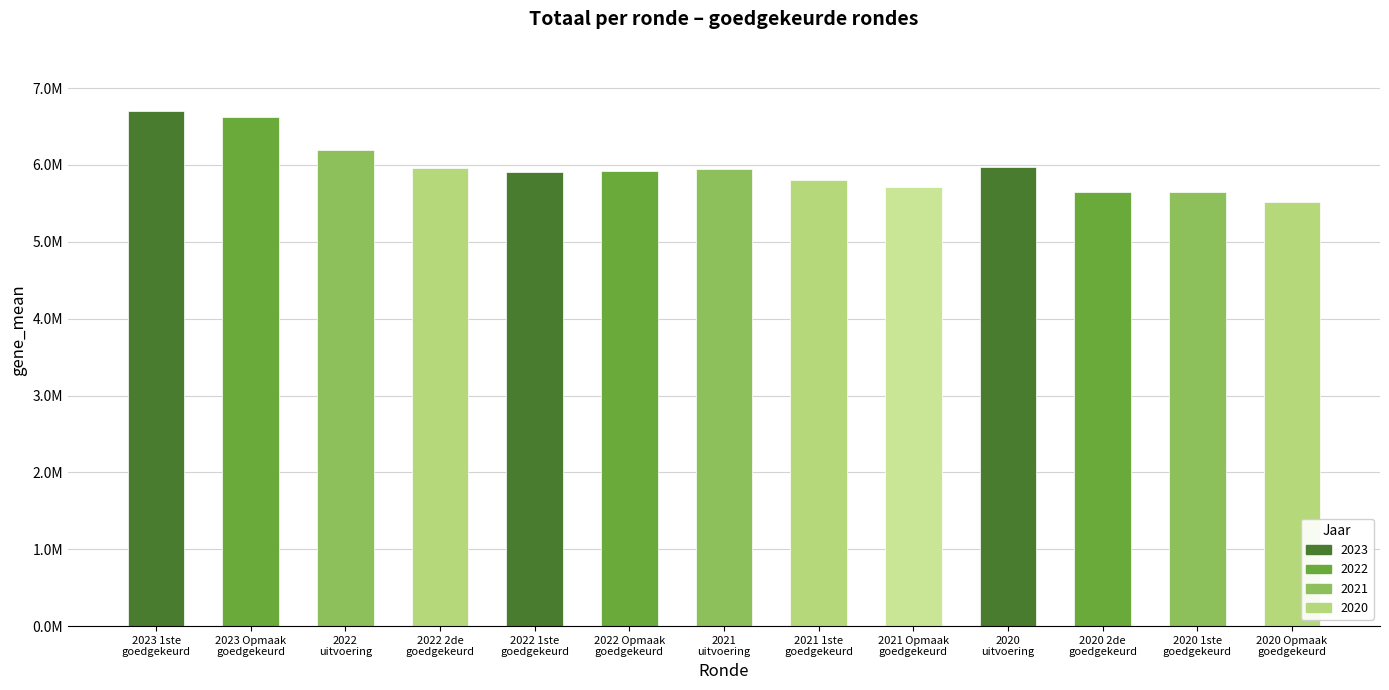

List the labels in order of value, largest first.

2023 1ste
goedgekeurd, 2023 Opmaak
goedgekeurd, 2022
uitvoering, 2020
uitvoering, 2022 2de
goedgekeurd, 2021
uitvoering, 2022 Opmaak
goedgekeurd, 2022 1ste
goedgekeurd, 2021 1ste
goedgekeurd, 2021 Opmaak
goedgekeurd, 2020 2de
goedgekeurd, 2020 1ste
goedgekeurd, 2020 Opmaak
goedgekeurd